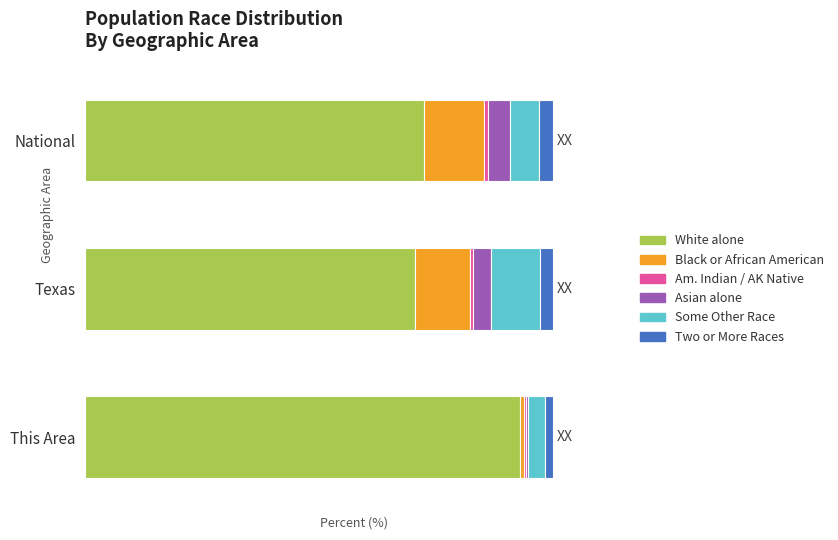

How many bars are there in each group?

6